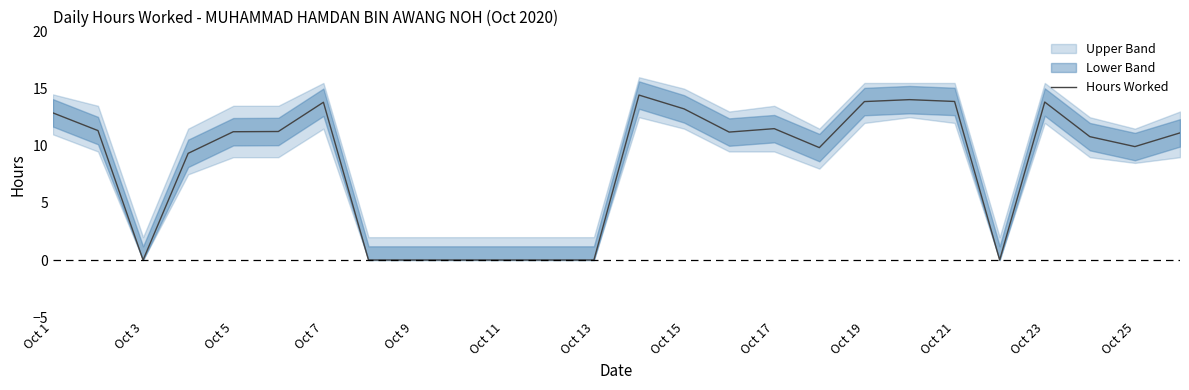

What is the highest value of the Hours Worked series?

14.4